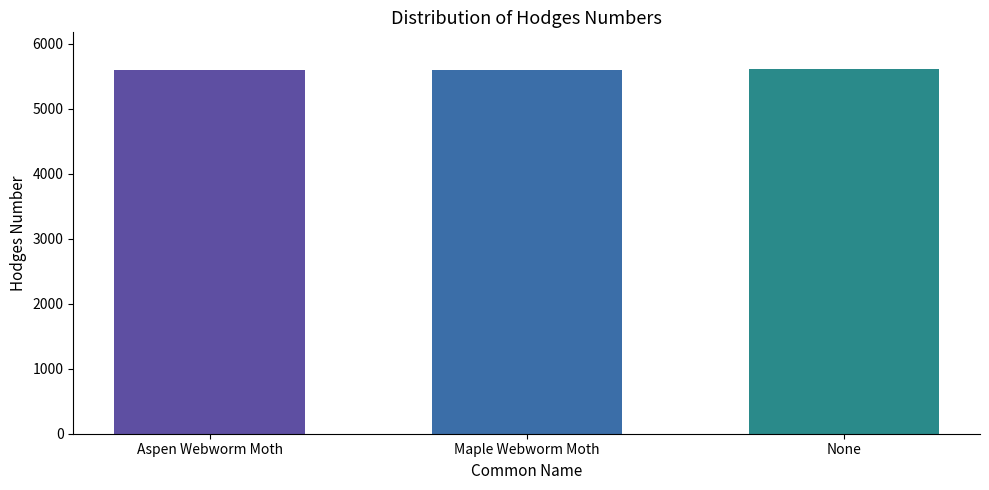

The value at Aspen Webworm Moth is 9327. True or false?

False